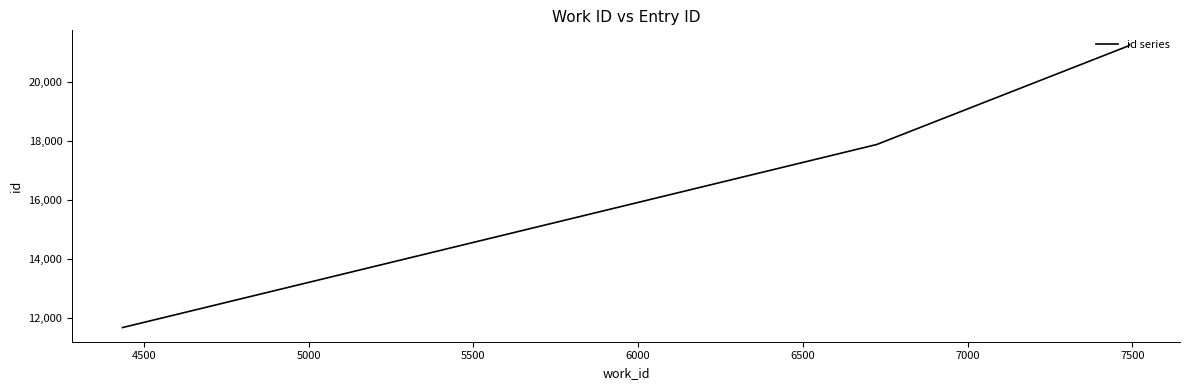

How many data points are less than 21246?

5